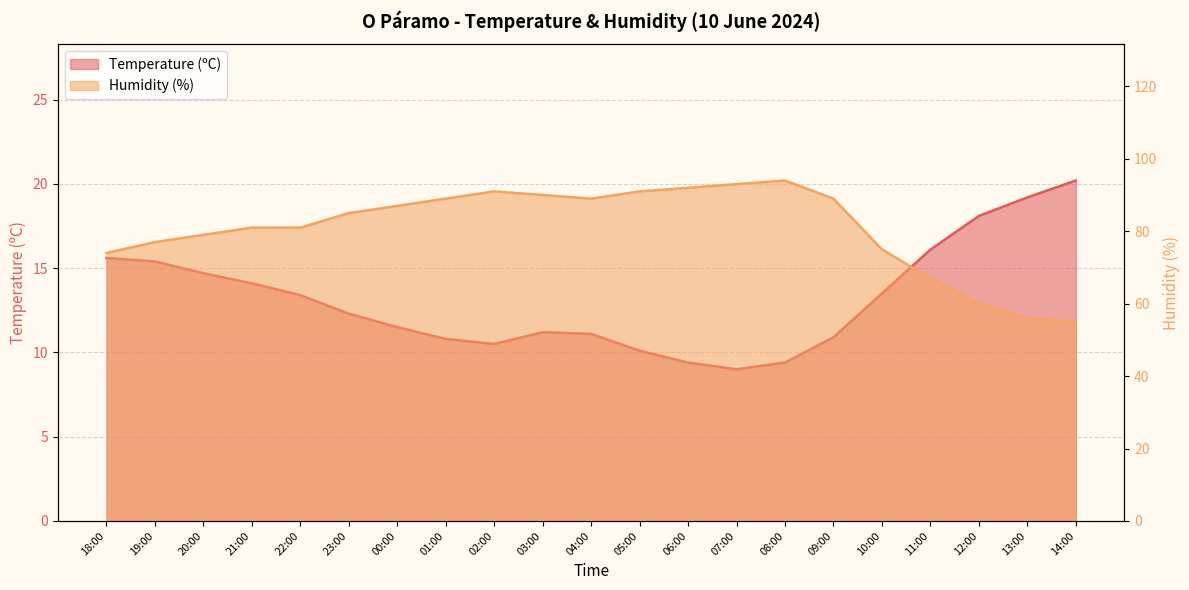

List the labels in order of Humidity (%) value, smallest first.

14:00, 13:00, 12:00, 11:00, 18:00, 10:00, 19:00, 20:00, 21:00, 22:00, 23:00, 00:00, 01:00, 04:00, 09:00, 03:00, 02:00, 05:00, 06:00, 07:00, 08:00